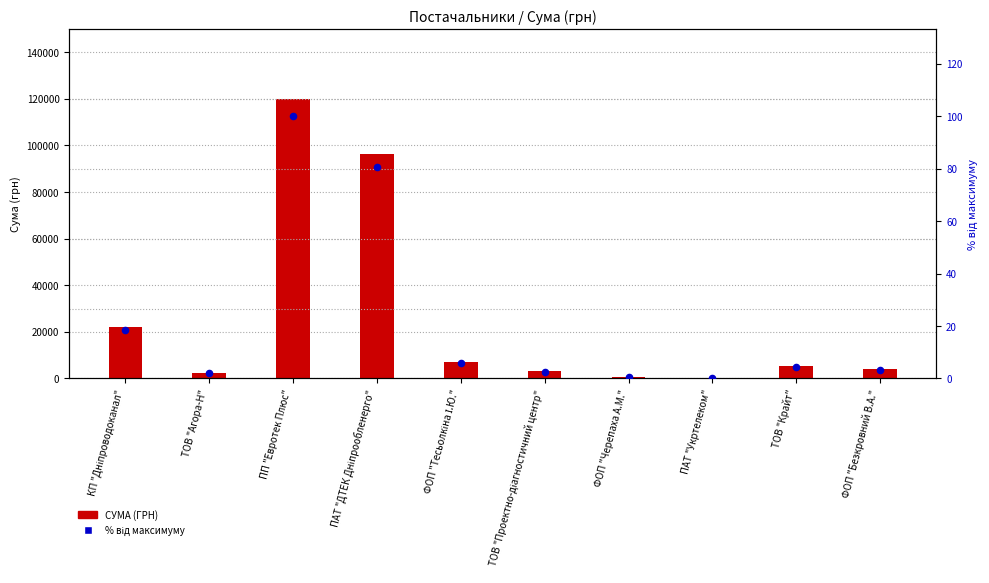

Which series has the largest total across all categories?

СУМА (ГРН)